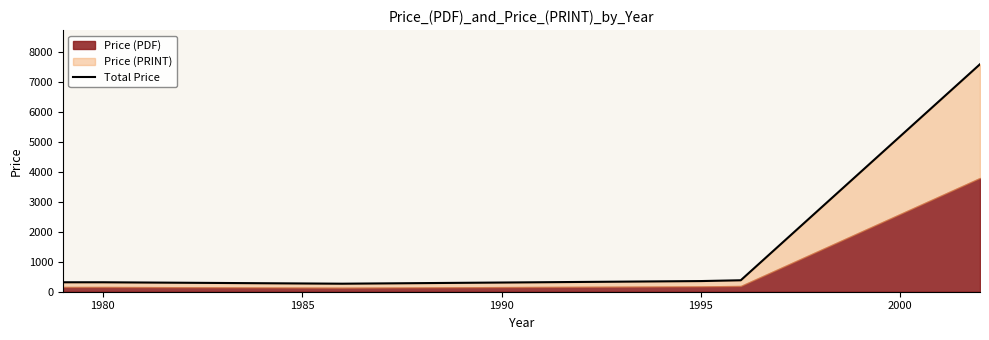

What is the value of the 1st point from the left?

316.0